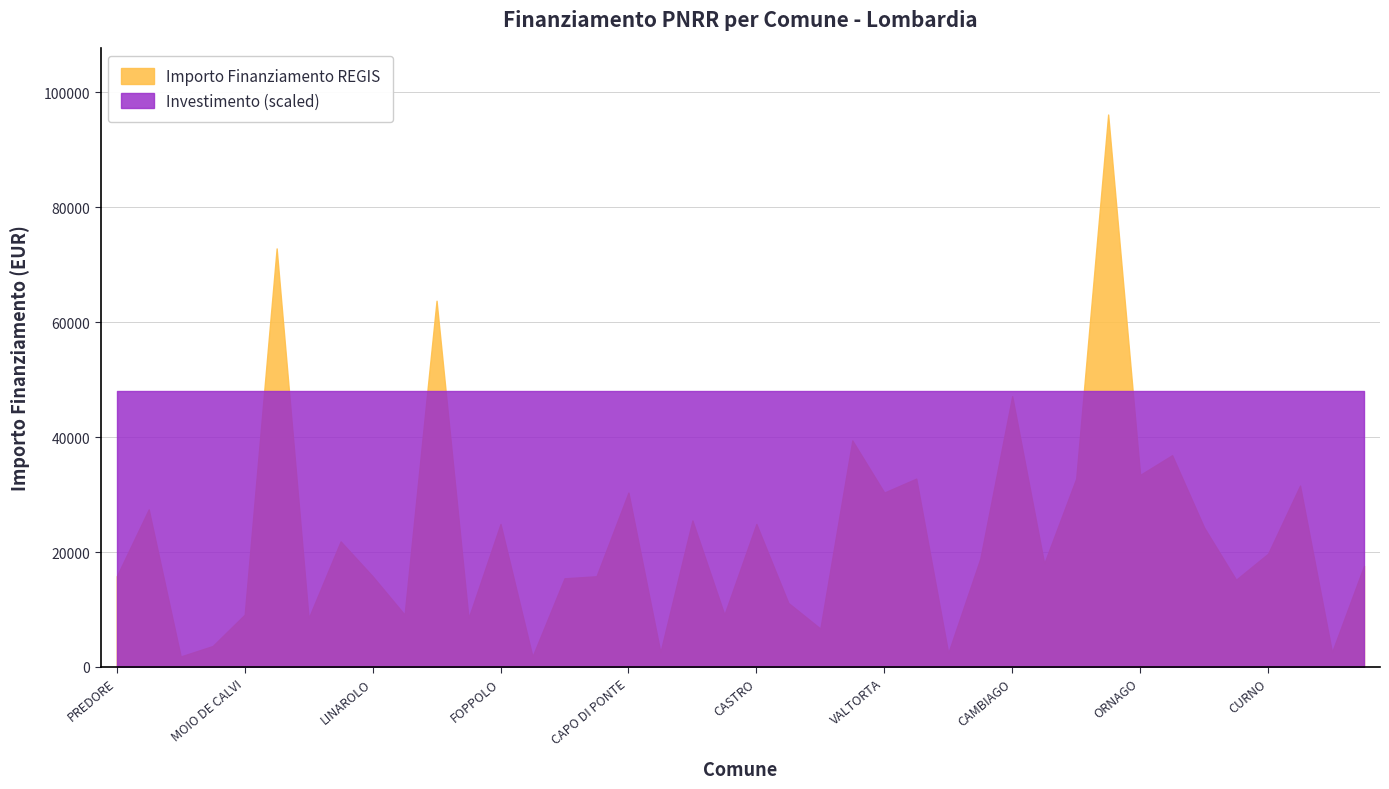

At which category does Importo Finanziamento REGIS (k€) reach its first local peak?

OSPITALETTO